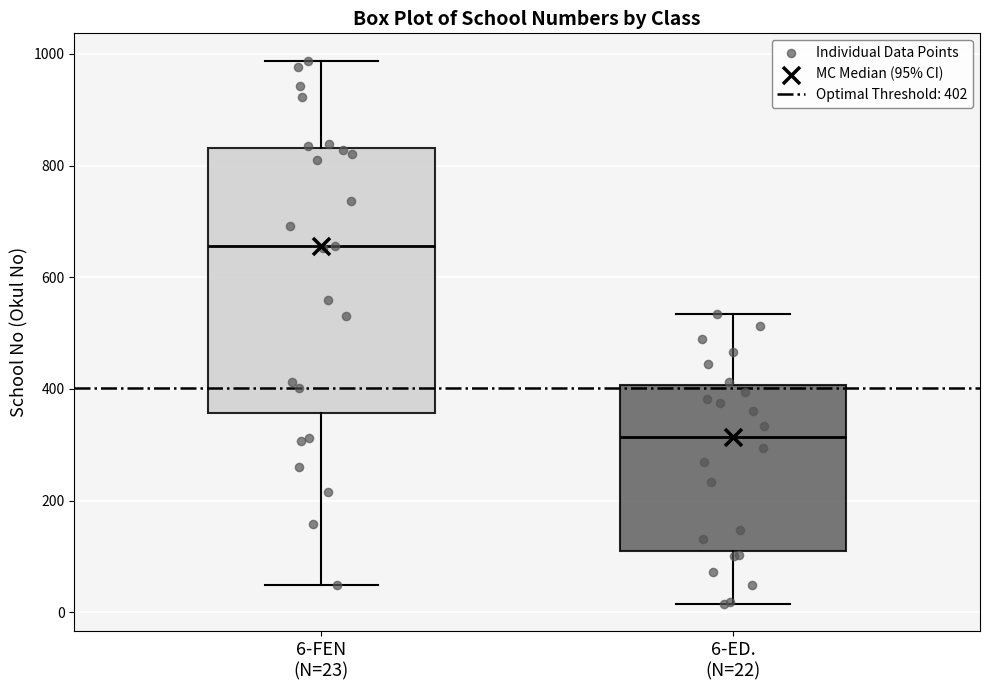

Where does the lower whisker of the box for 6-ED. (N=22) end on the y-axis? The values are not printed on the chart, so give them approximately, as read against the axis.

20